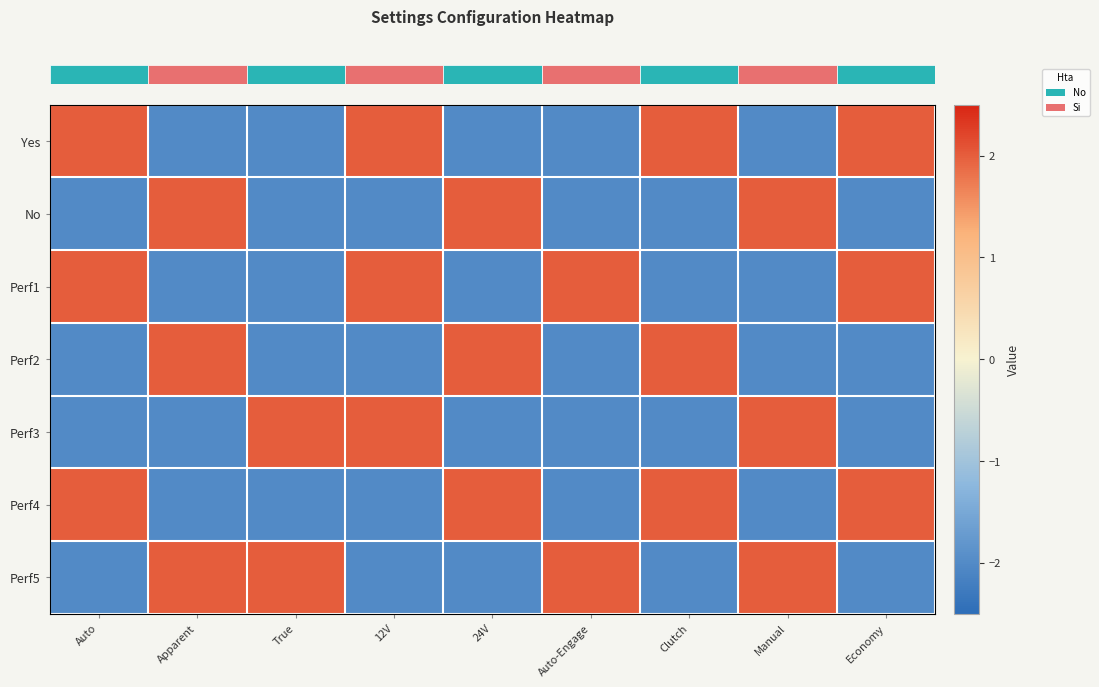

Which has a higher value, True or Auto-Engage?

True